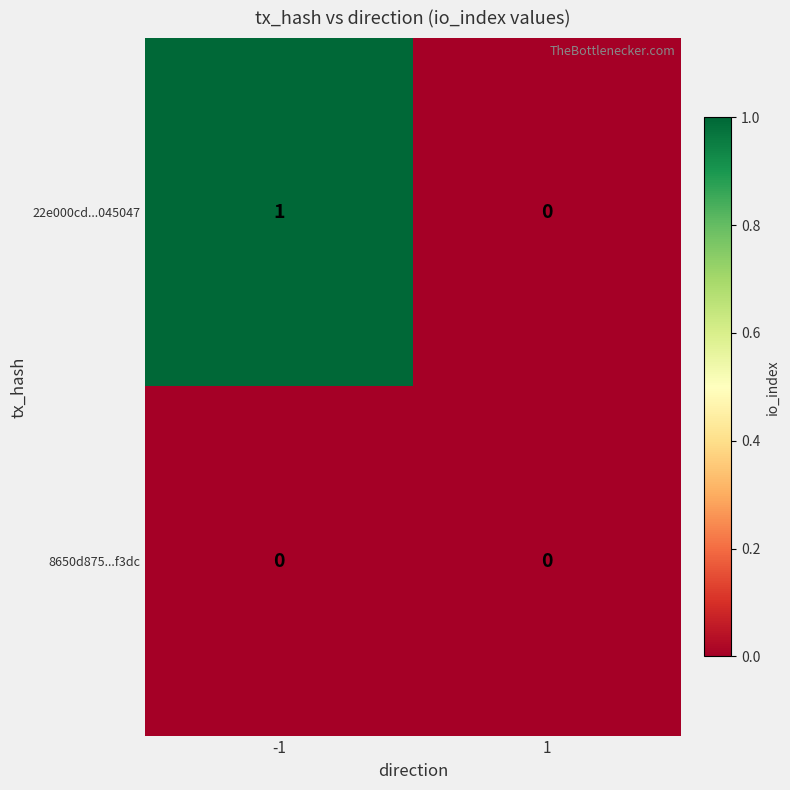

Which series has the largest total across all categories?

22e000cd...045047